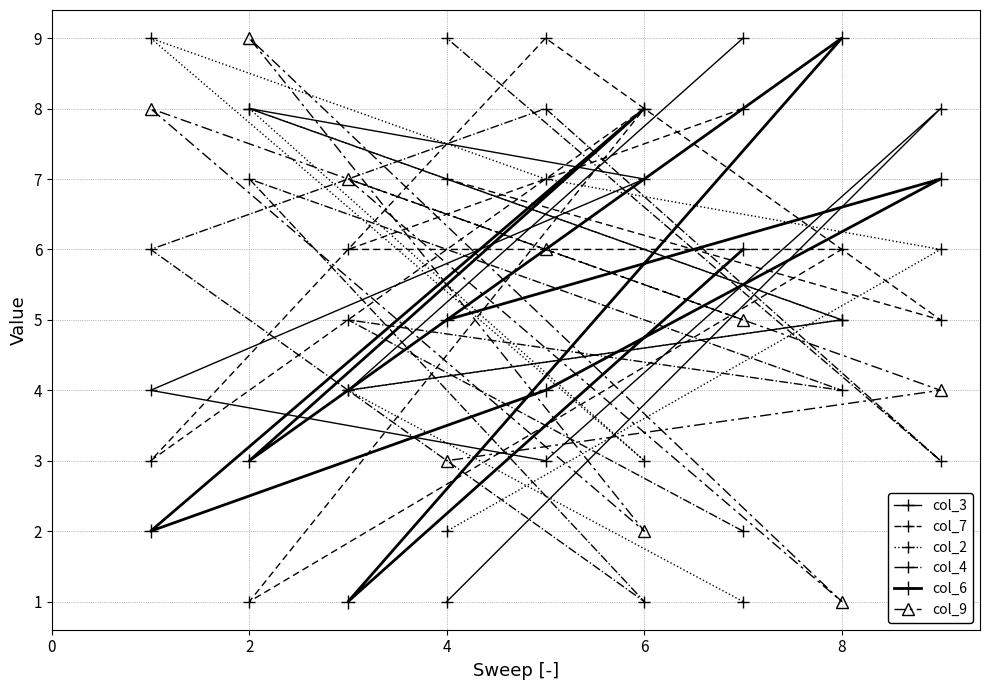

What is the difference between the col_9 values at 4 and 0?

4